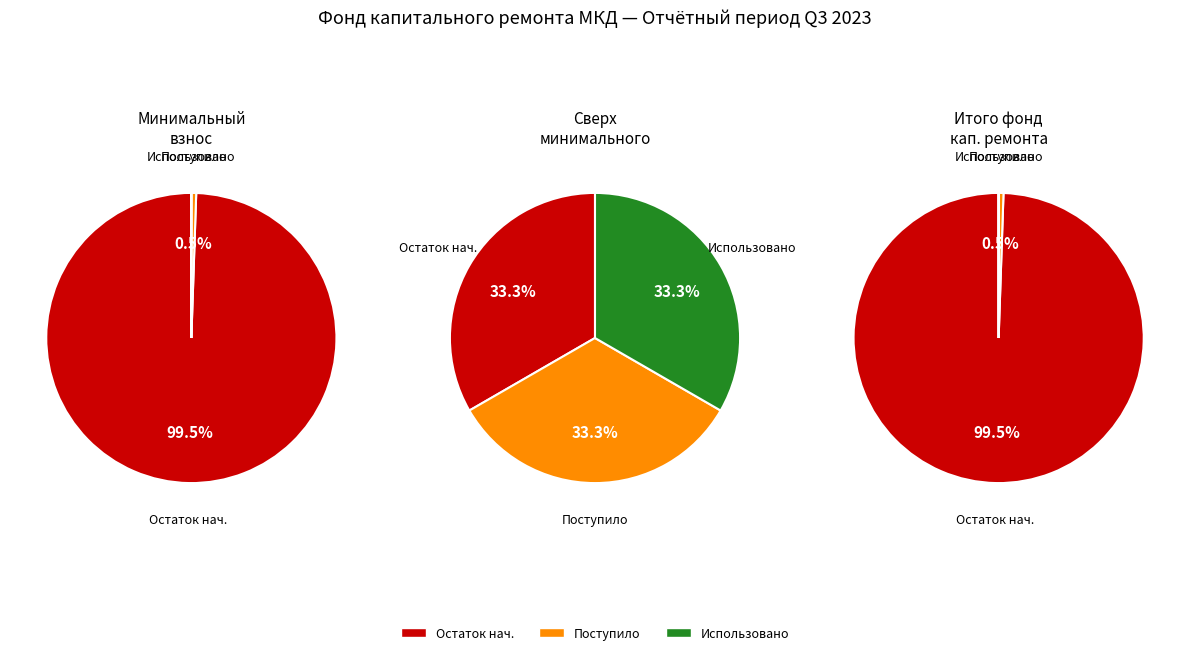

Does взносов represent more than half of the total?

Yes